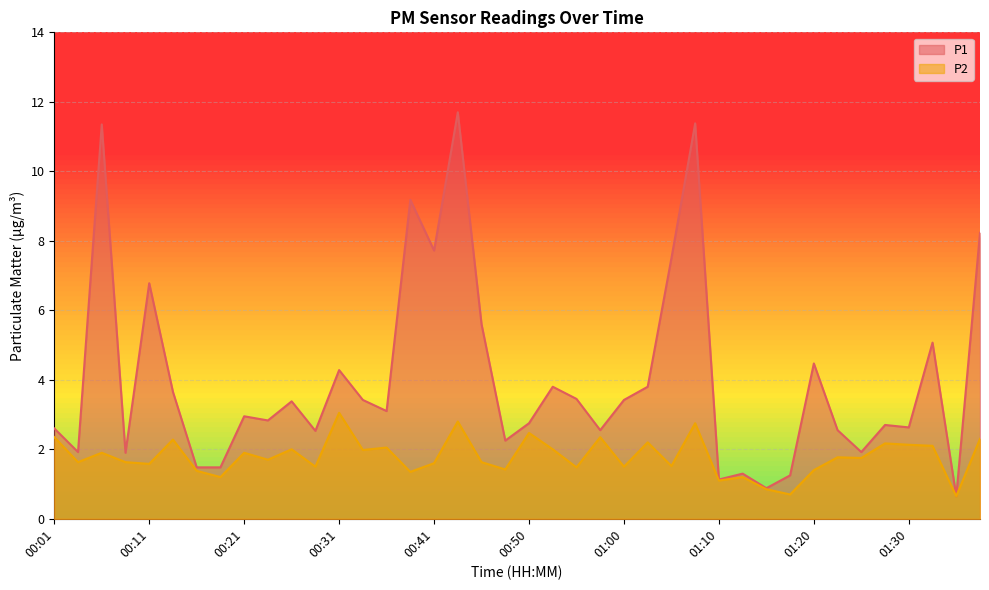

What are all the series names shown in the legend?

P1, P2